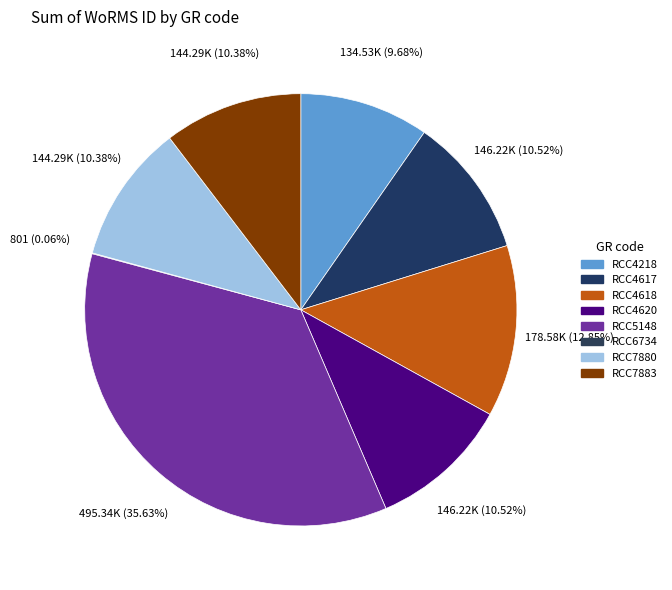

Does RCC7880 account for over 50% of the chart?

No